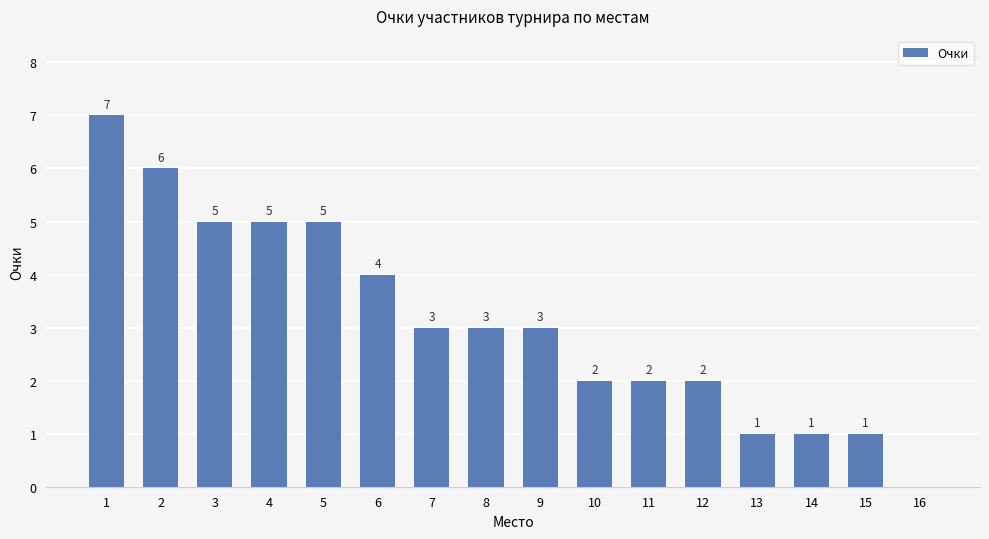

The value at 1 is 7. True or false?

True